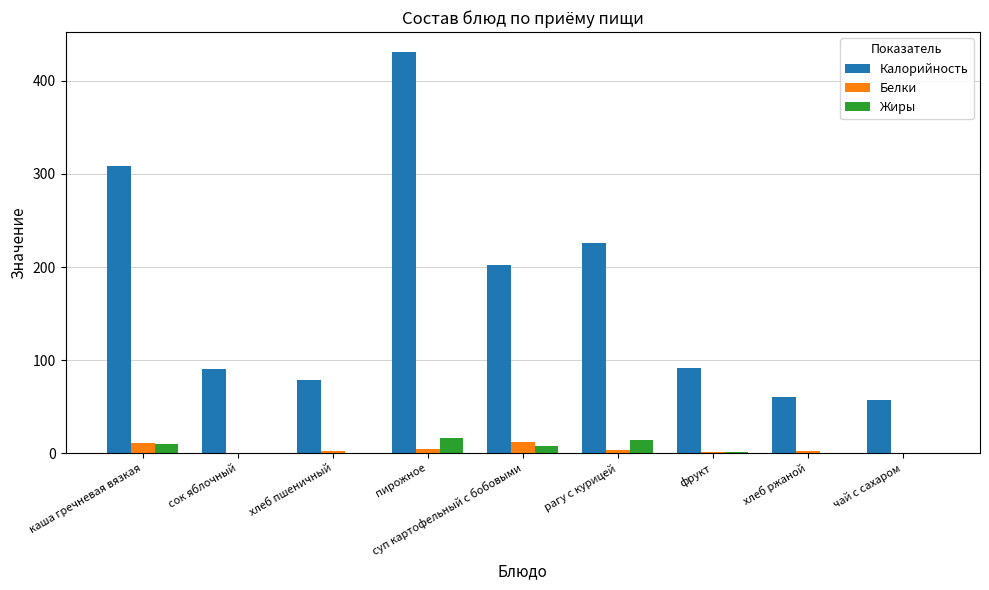

At which category does the chart reach its peak across all series?

пирожное